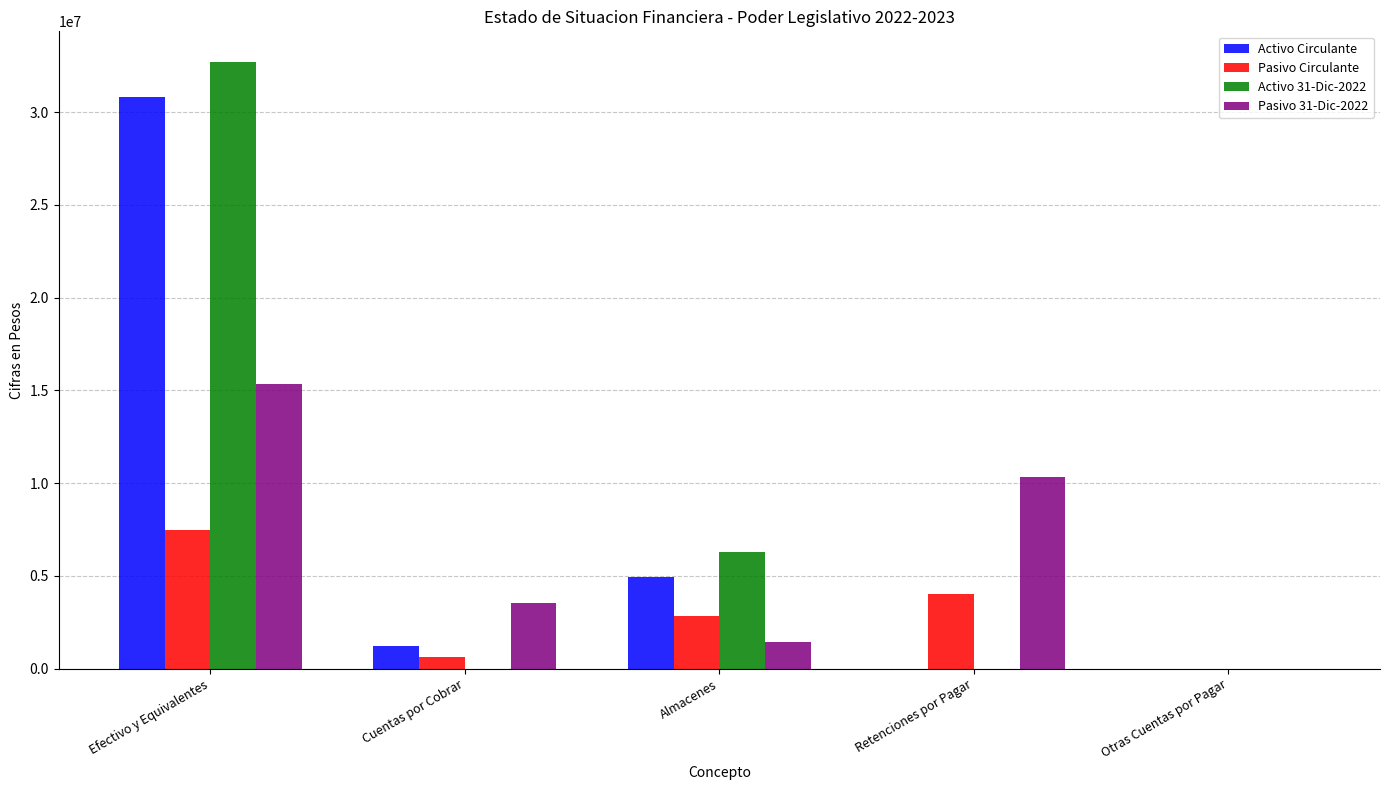

What is the total value across all series at Retenciones por Pagar?

14352072